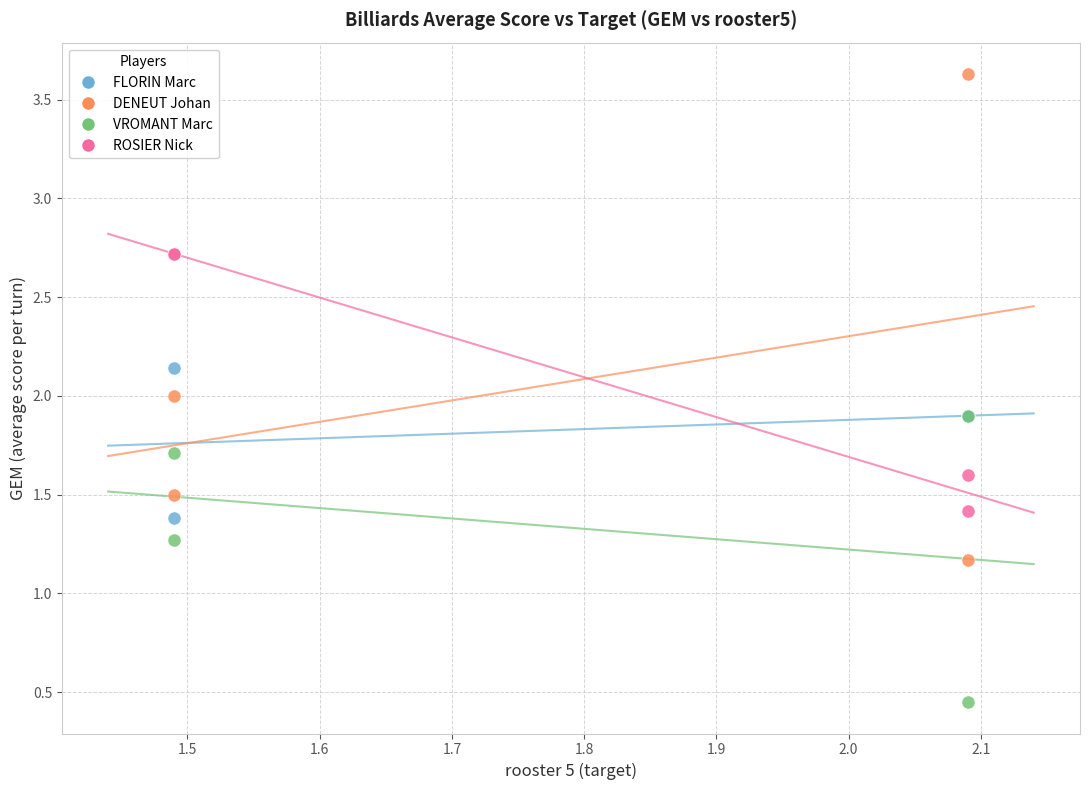

In the VROMANT Marc series, what Y value is closest to 1?

1.3